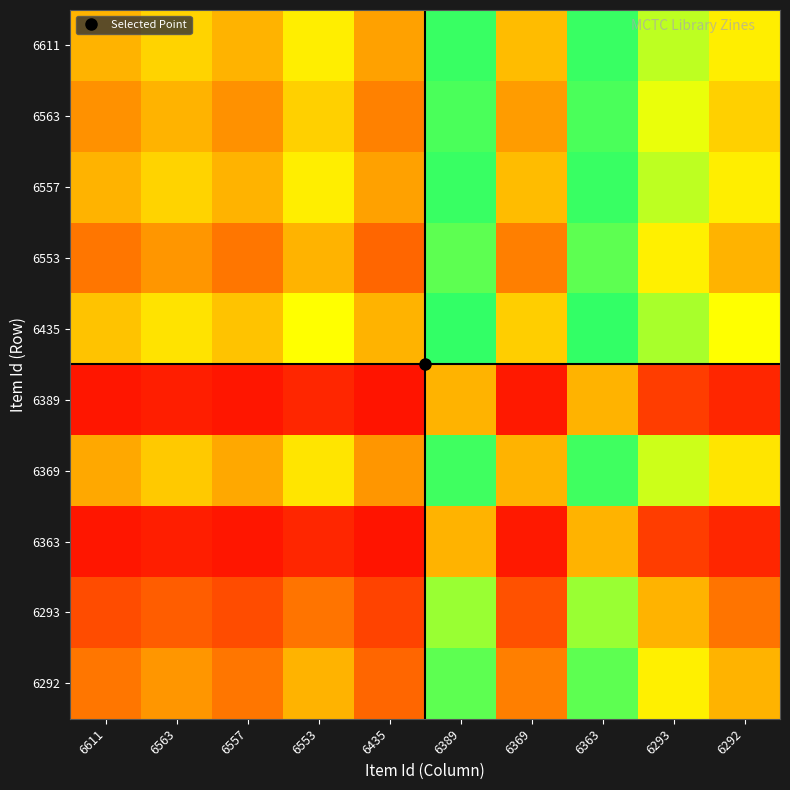

Between 6292 and 6611, which is larger?

6292